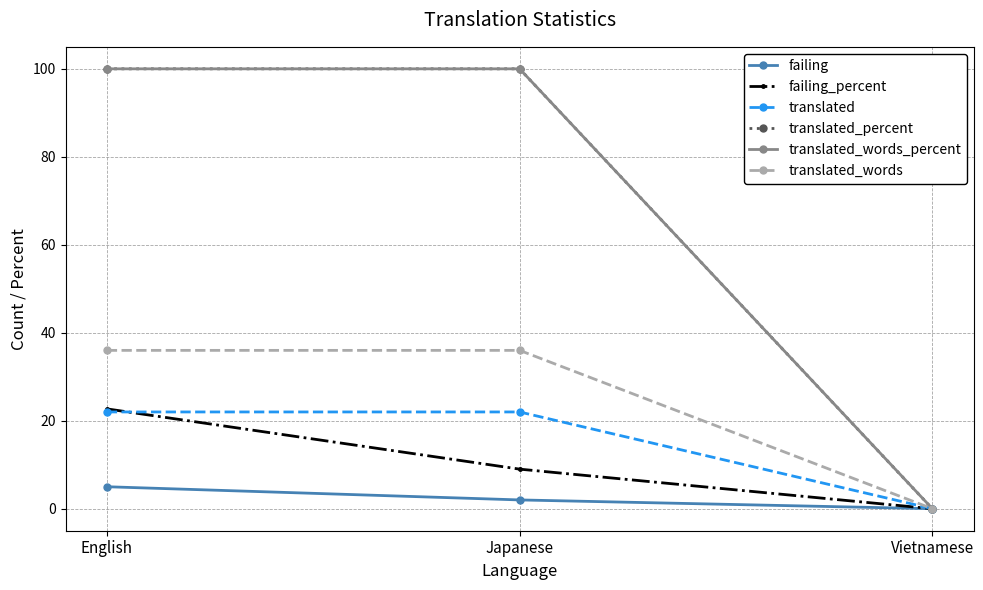

The translated_percent series shows 56.1 at Japanese. True or false?

False